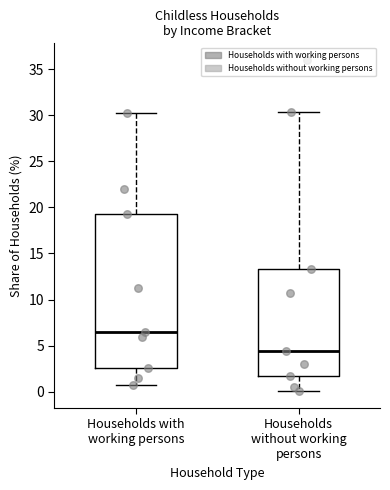

Which box has the highest median line?

Households with working persons